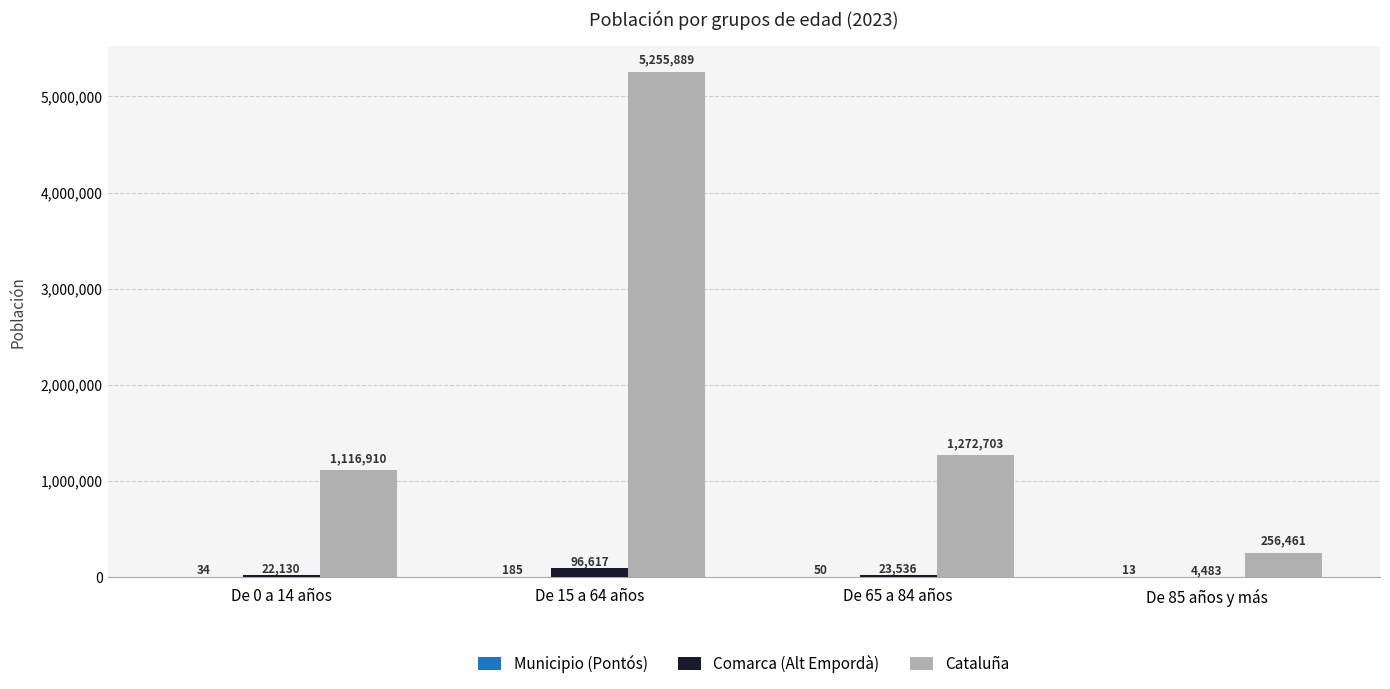

Which series changed the most between De 65 a 84 años and De 85 años y más?

Cataluña